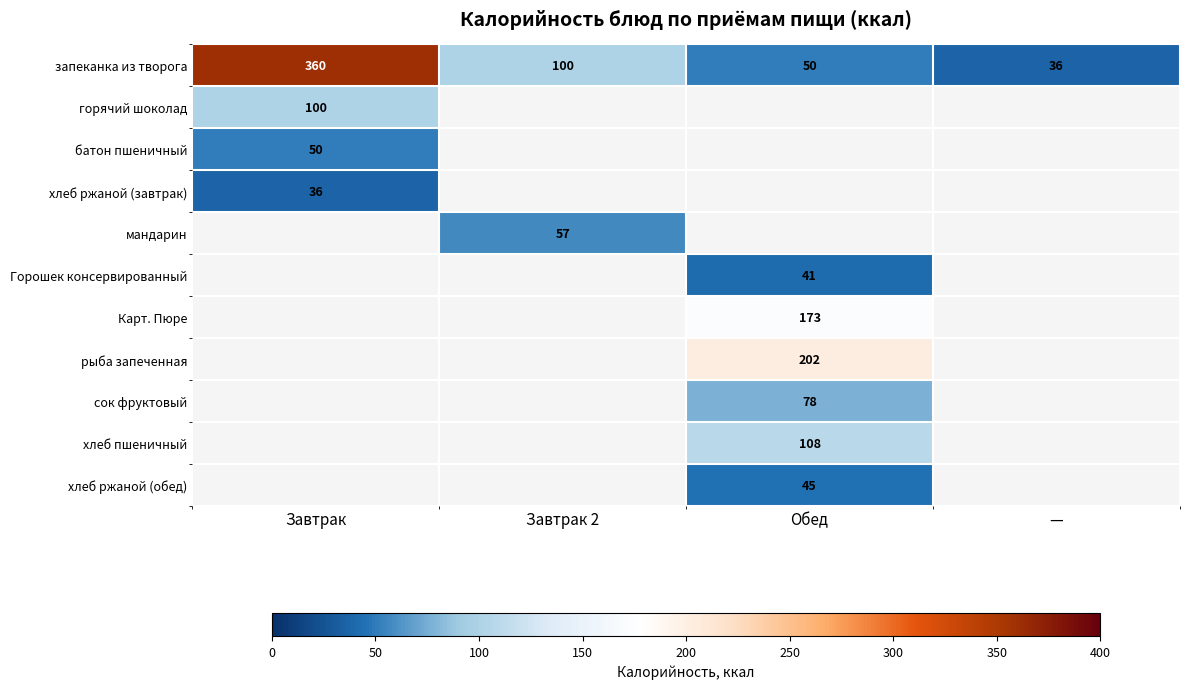

Is it true that запеканка из творога equals 50 at Обед?

True